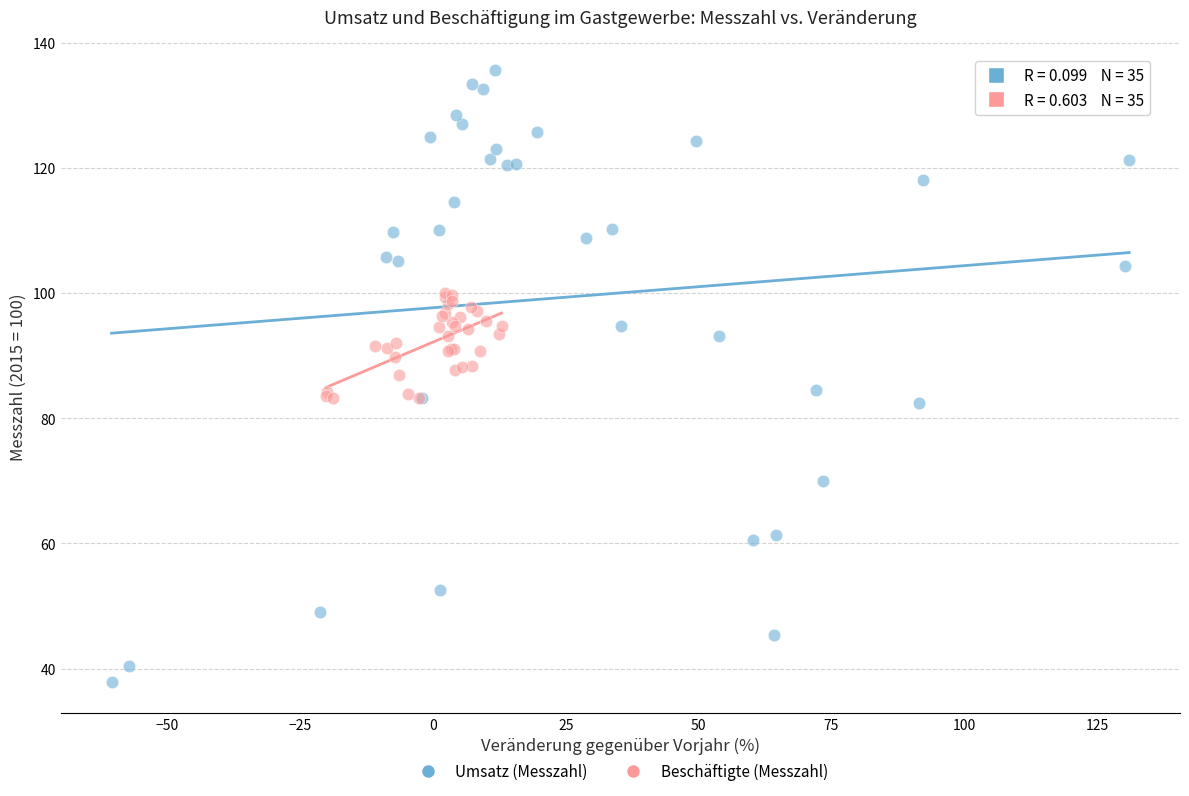

Which series contains the highest Y value?

Umsatz (Messzahl)